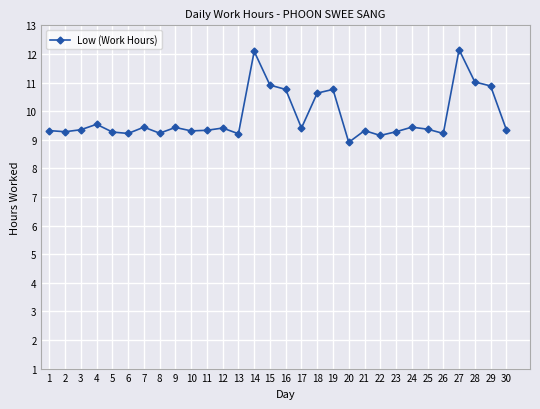

How many points are lower than both their immediate neighbors (excluding endpoints)?

9